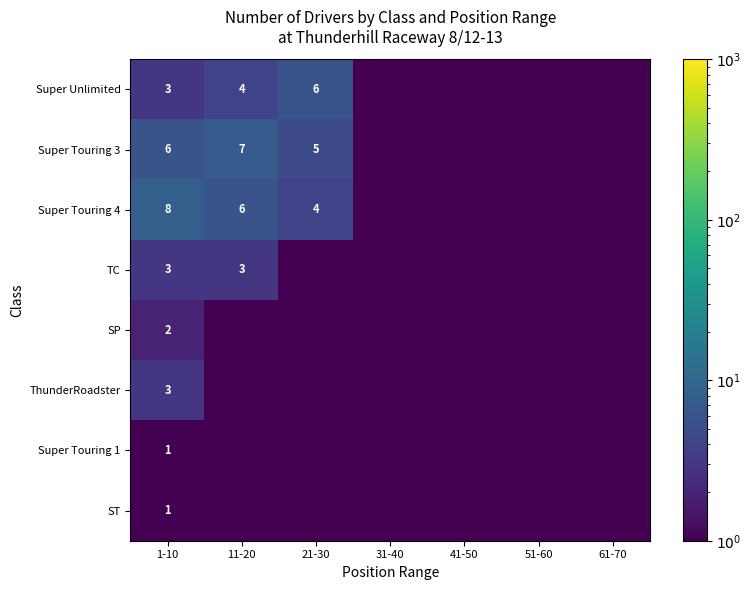

What is the sum of the Super Touring 4 values at 11-20 and 21-30?

10.0